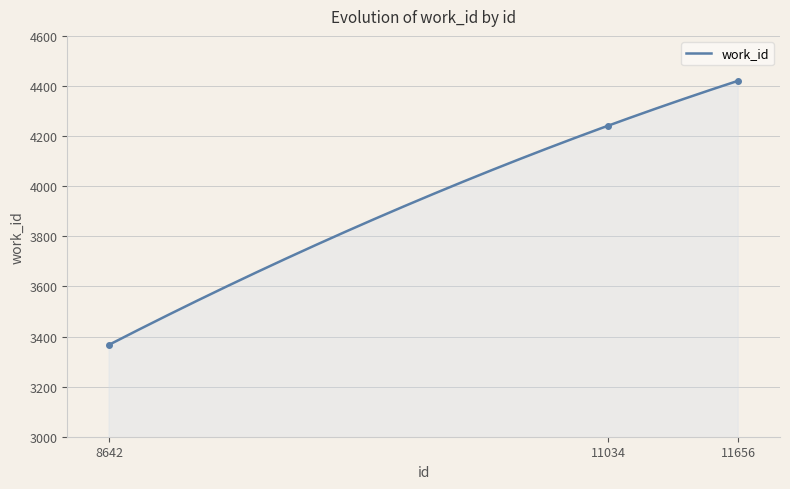

How many values are between 3367 and 4421?

3